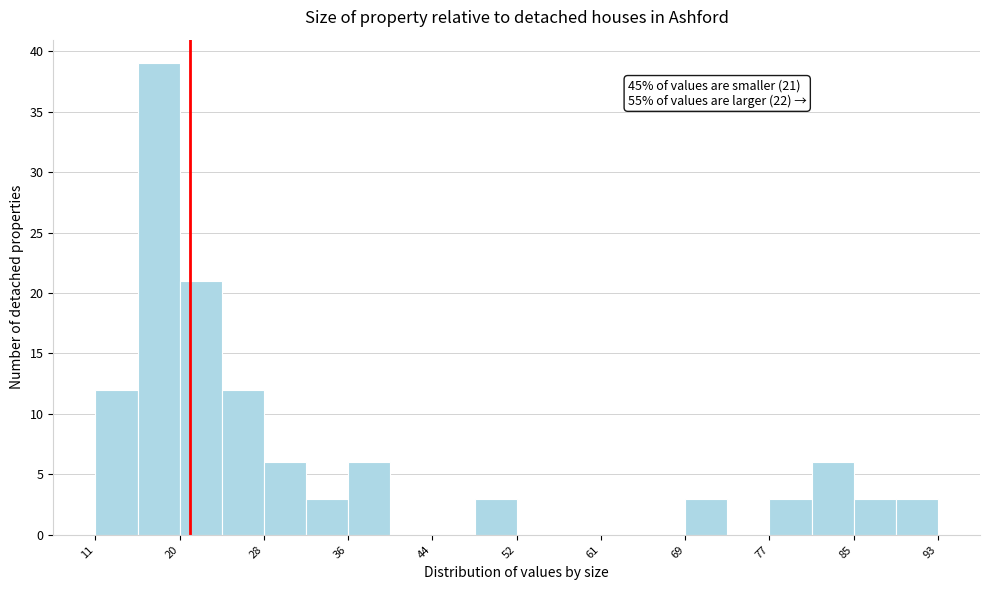

Which range on the x-axis has the tallest bar?

15 to 20